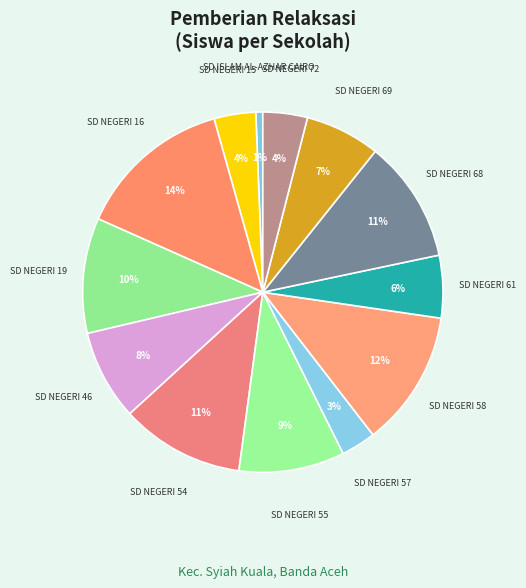

To the nearest percent, what is the combined percentage of SD NEGERI 57 and SD NEGERI 15?

7%